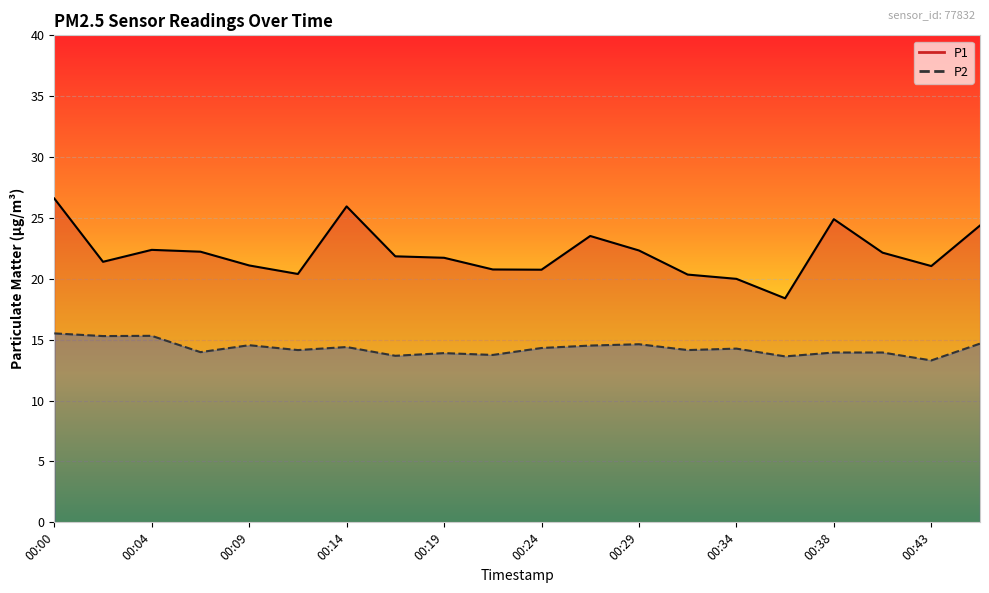

At which label is P2 closest to 14?

00:07